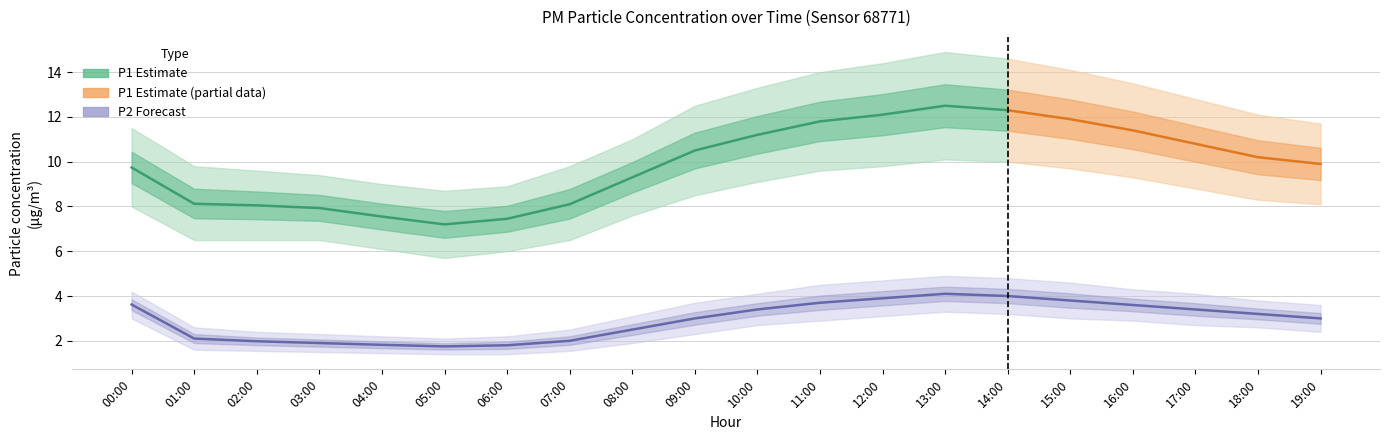

Reading left to right, transcribe all the data shown in this chart.

P1_mean: 9.7	8.1	8.1	7.9	7.5	7.2	7.5	8.1	9.3	10.5	11.2	11.8	12.1	12.5	12.3	11.9	11.4	10.8	10.2	9.9
P1_upper: 11.5	9.8	9.6	9.4	9.0	8.7	8.9	9.8	11.0	12.5	13.3	14.0	14.4	14.9	14.6	14.1	13.5	12.8	12.1	11.7
P1_lower: 8.0	6.5	6.5	6.5	6.1	5.7	6.0	6.5	7.6	8.5	9.1	9.6	9.8	10.1	10.0	9.7	9.3	8.8	8.3	8.1
P2_mean: 3.6	2.1	2.0	1.9	1.8	1.8	1.8	2.0	2.5	3.0	3.4	3.7	3.9	4.1	4.0	3.8	3.6	3.4	3.2	3.0
P2_upper: 4.2	2.6	2.4	2.3	2.2	2.1	2.2	2.5	3.1	3.7	4.1	4.5	4.7	4.9	4.8	4.6	4.3	4.1	3.8	3.6
P2_lower: 3.0	1.6	1.6	1.5	1.4	1.4	1.4	1.6	1.9	2.3	2.7	2.9	3.1	3.3	3.2	3.0	2.9	2.7	2.6	2.4